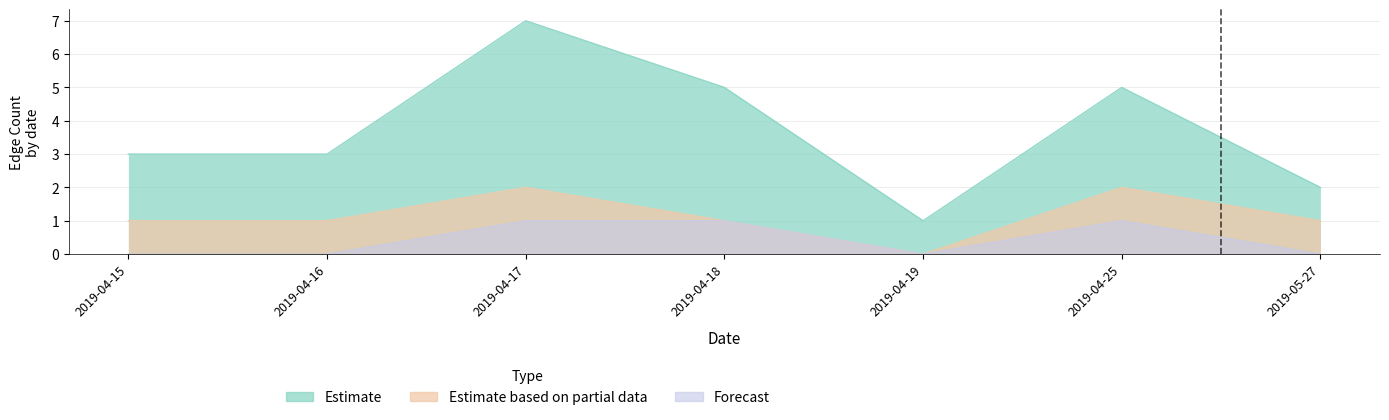

Between 2019-04-19 and 2019-05-27, which series saw the biggest shift?

Estimate